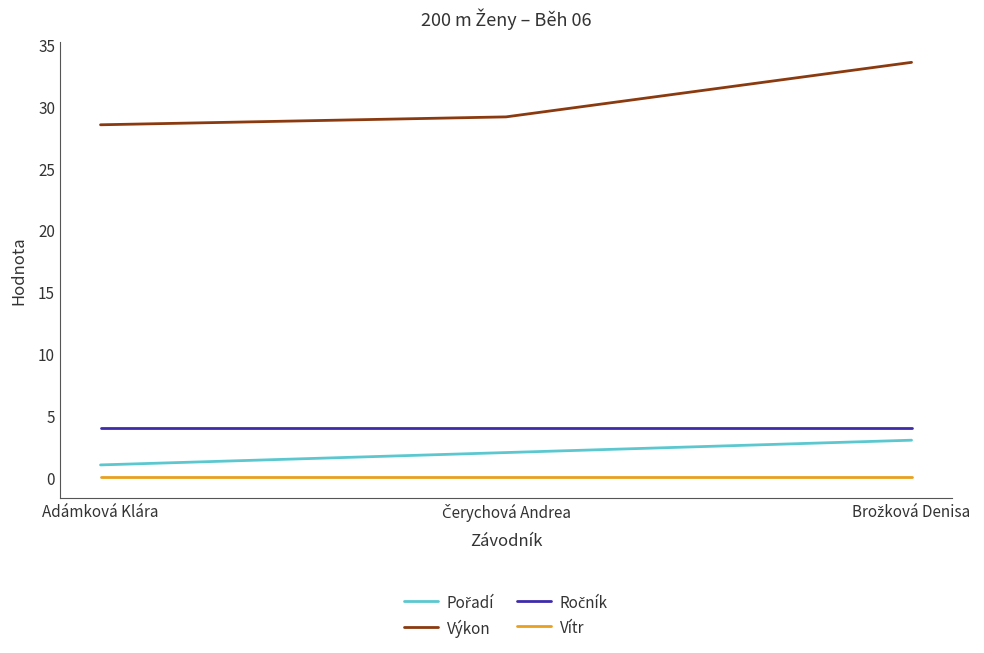

What is the greatest value displayed?

33.6